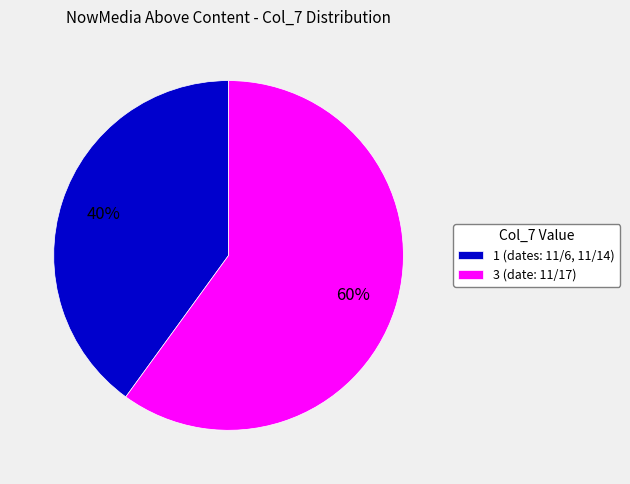

What is the smallest slice in the pie chart?

1 (dates: 11/6, 11/14)